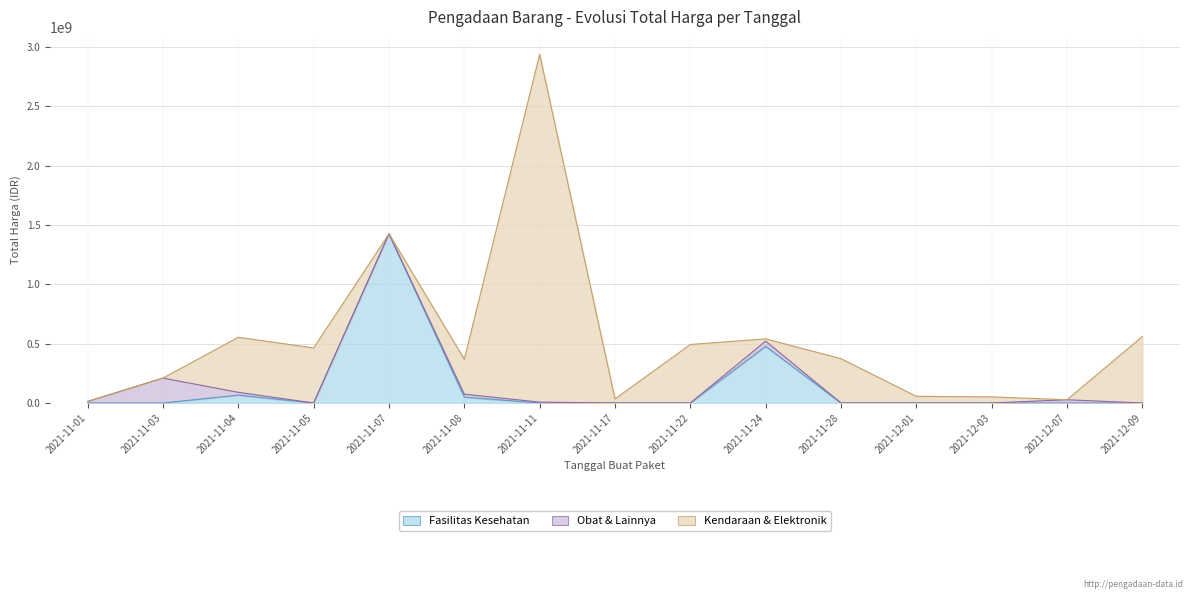

Between 2021-11-08 and 2021-12-07, which is larger?

2021-11-08